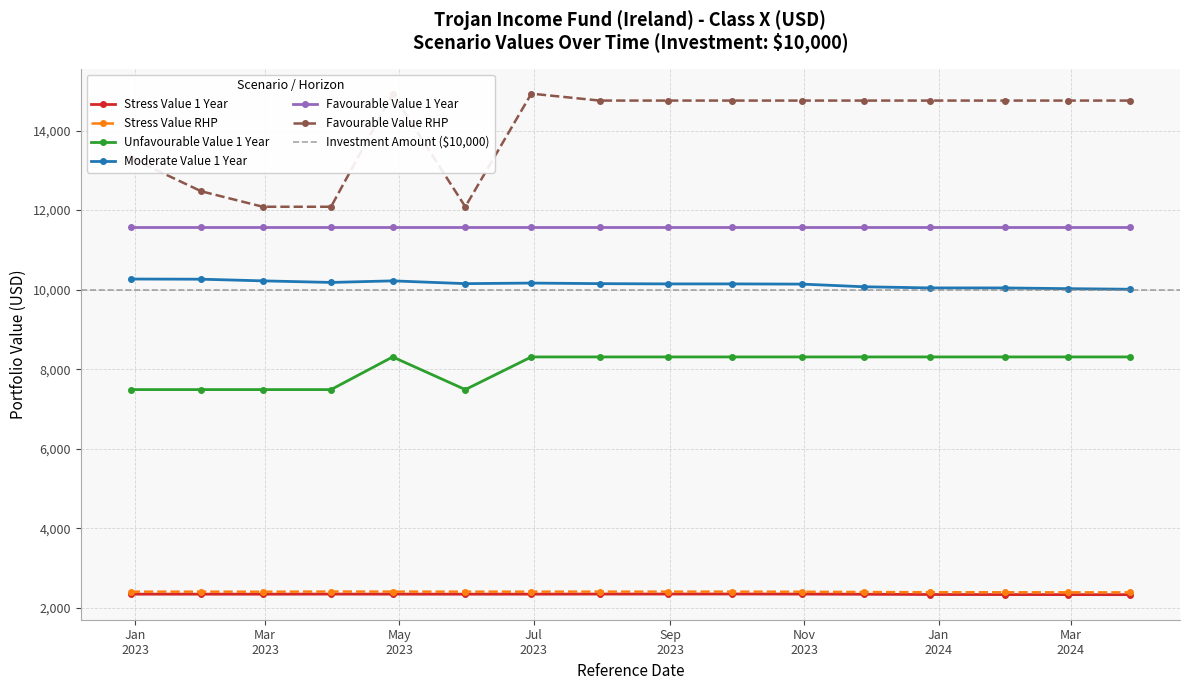

Does the chart display data point markers on the line(s)?

Yes